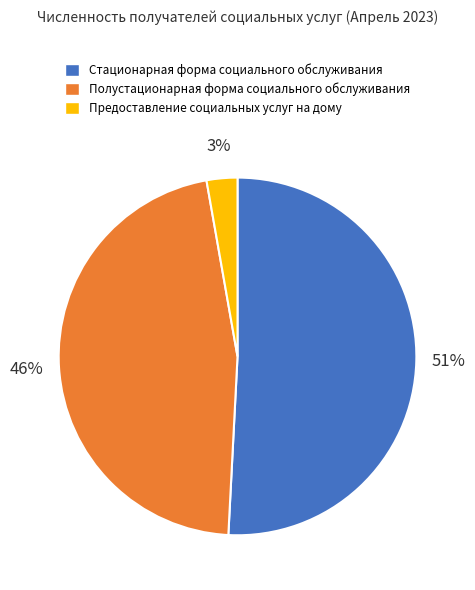

Which category accounts for the majority?

Стационарная форма социального обслуживания